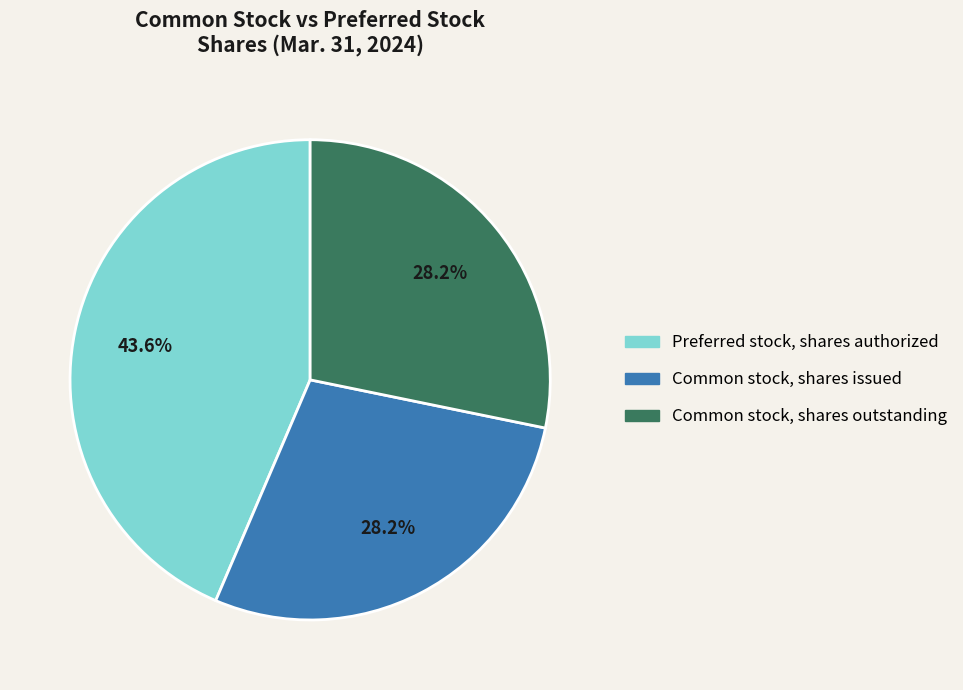

Is there any slice that represents more than half of the pie?

No